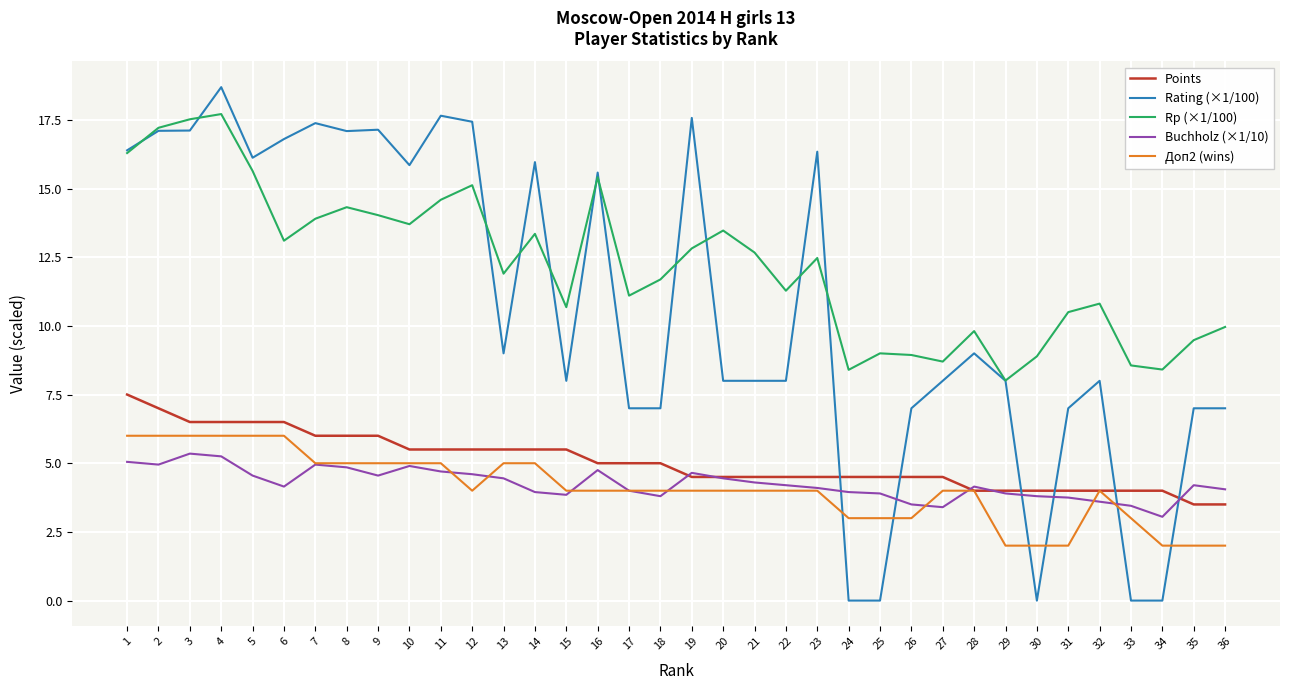

What is the total value across all series at 19?

43.5